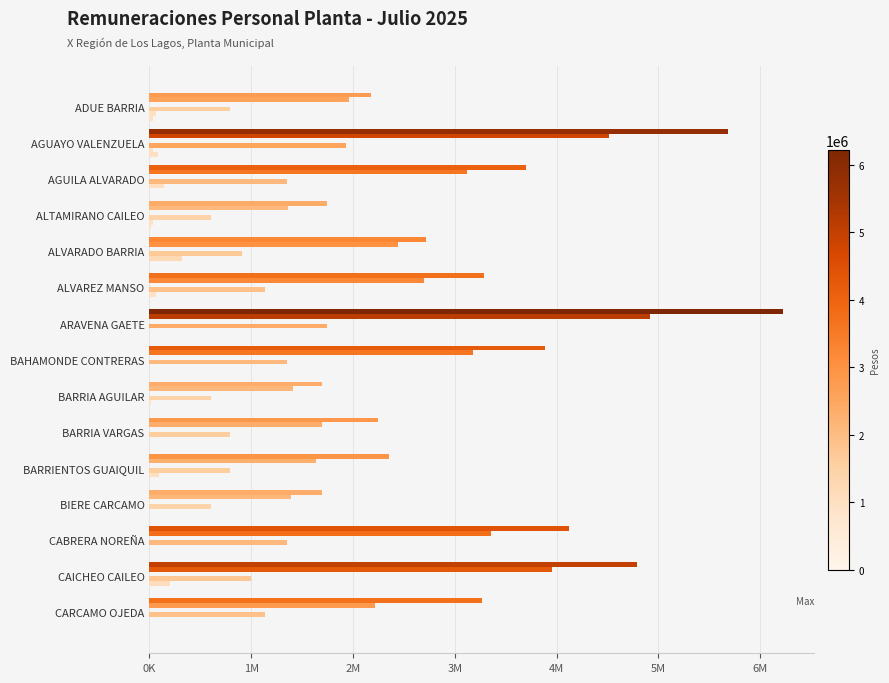

Reading left to right, transcribe all the data shown in this chart.

Rem. Bruta: 2174360	5682863	3698591	1744077	2714935	3282764	6220401	3884747	1692212	2248745	2351774	1692856	4124954	4792217	3268372
Rem. Liquida: 1959964	4517808	3122076	1360161	2441122	2699746	4919849	3177422	1409982	1696161	1633337	1395177	3357153	3956975	2216722
Rem. Adicionales: 0	0	0	8534	0	0	0	0	0	0	0	8534	0	0	0
Bonos: 790683	1930049	1355789	604414	906106	1132929	1747001	1355789	604414	790683	790683	604414	1355789	998734	1132929
Rem. Hor. Diurnas: 68354	40289	139317	39386	316005	61471	0	0	13129	0	91139	0	0	201443	0
Rem. Hor. Nocturnas: 38278	80577	0	11816	0	0	0	0	0	0	0	0	0	0	0